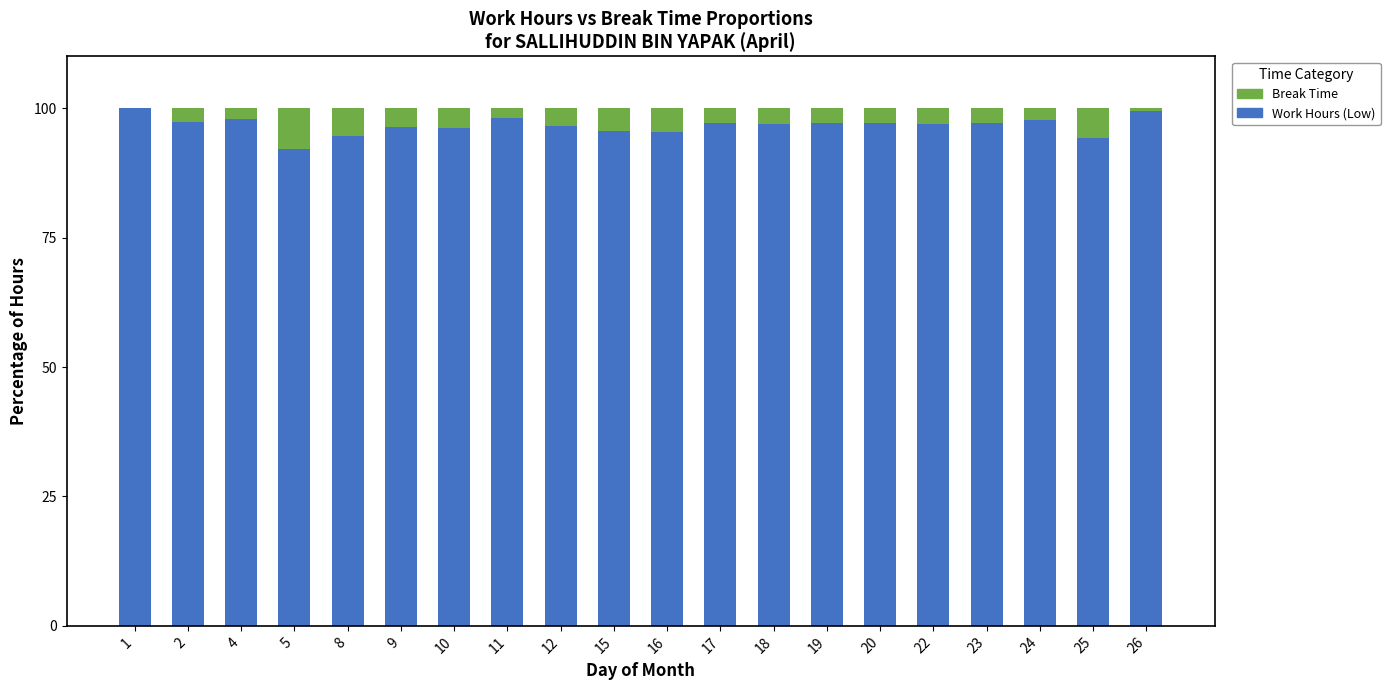

What value does the Work Hours (Low) series have at 15?

95.7